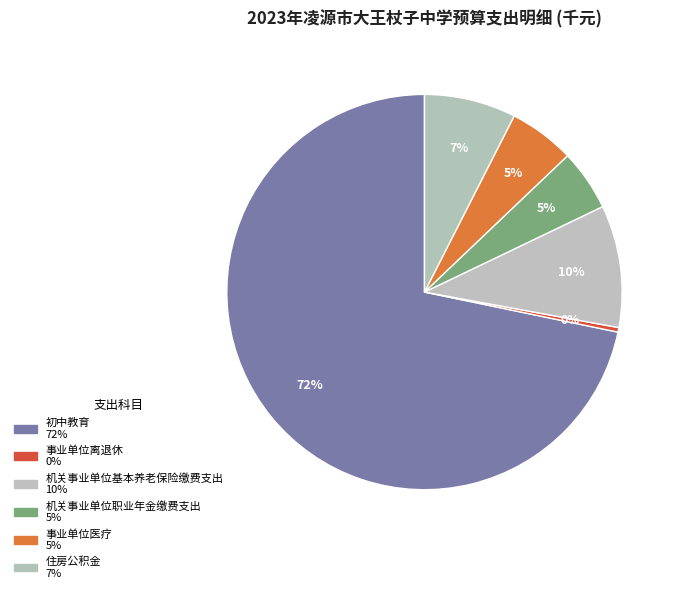

Count the number of slices in the pie.

6